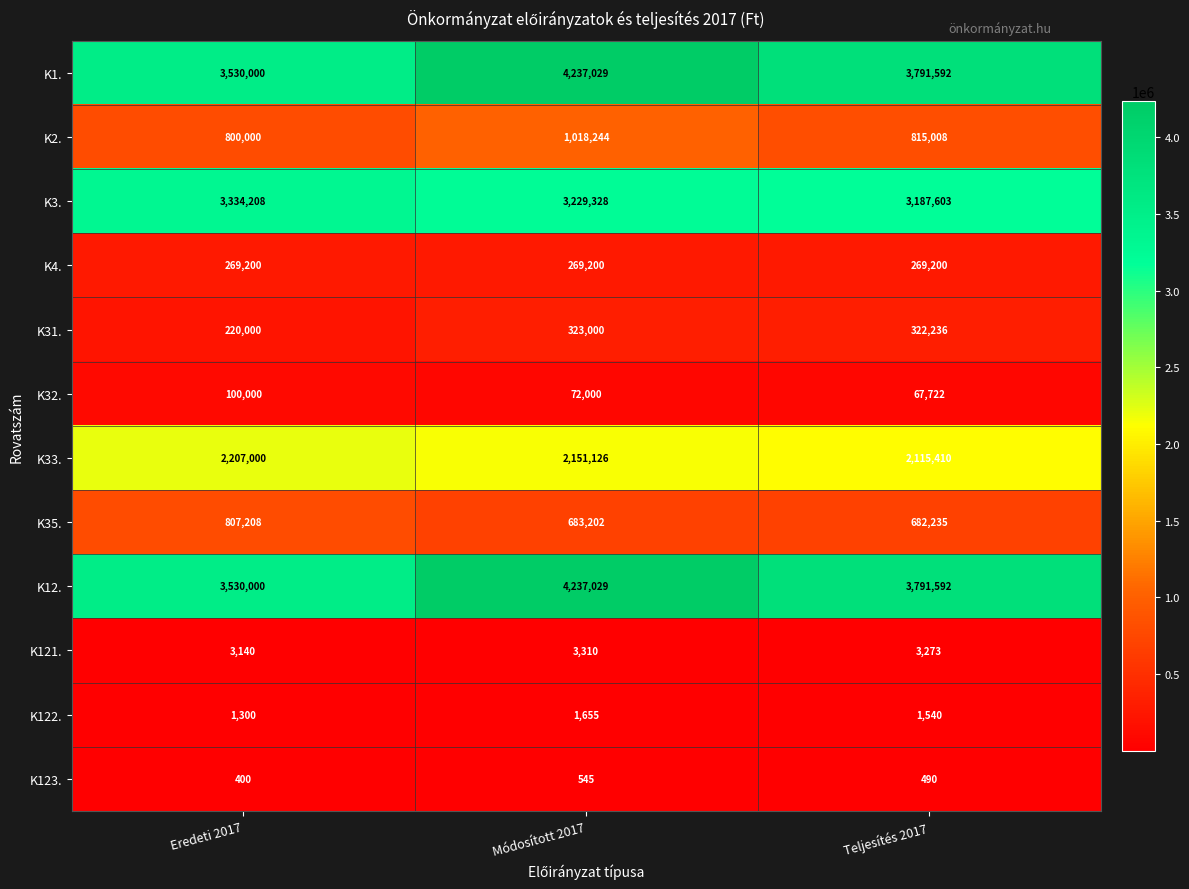

At how many categories does at least one series exceed 1806472?

3